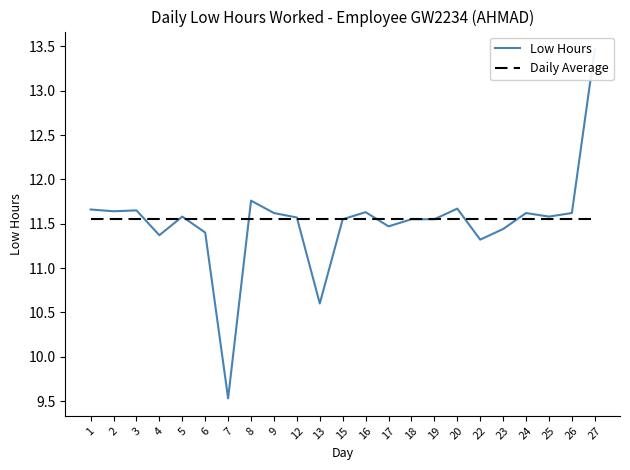

Count the number of categories in the chart.

23